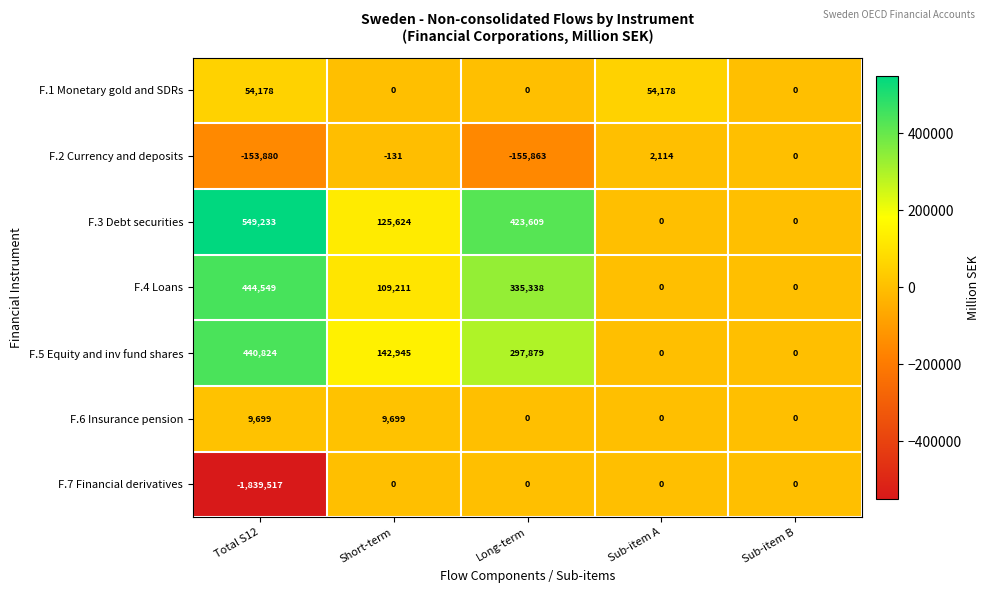

Which series has the largest range (max minus min)?

F.7 Financial derivatives